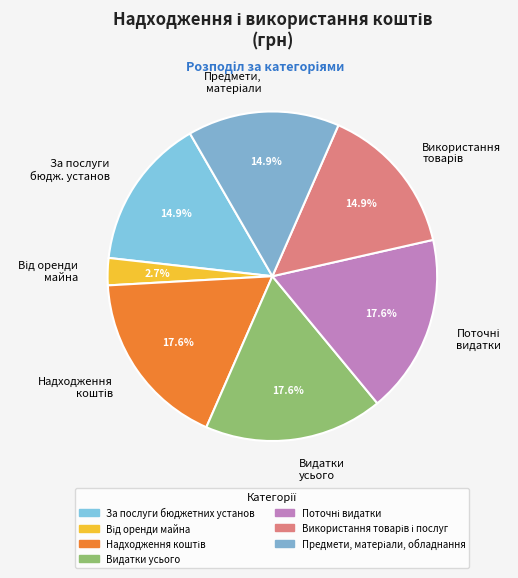

What portion of the pie excludes Видатки усього?

82.4%